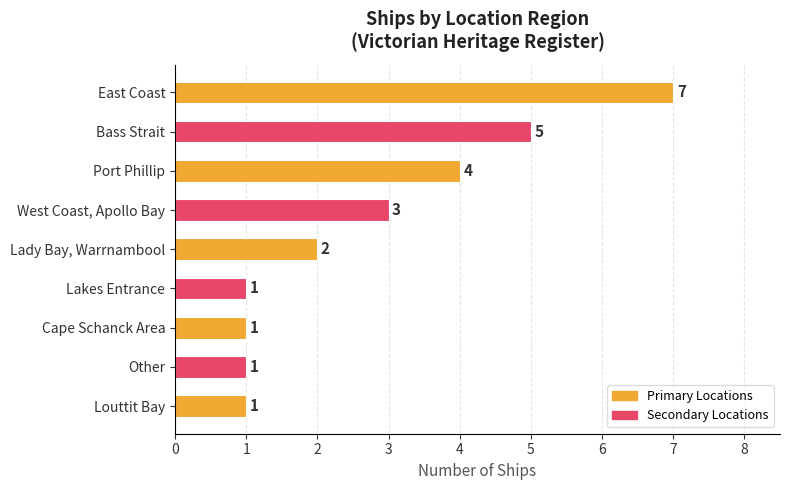

What is the difference between the maximum and minimum values?

6